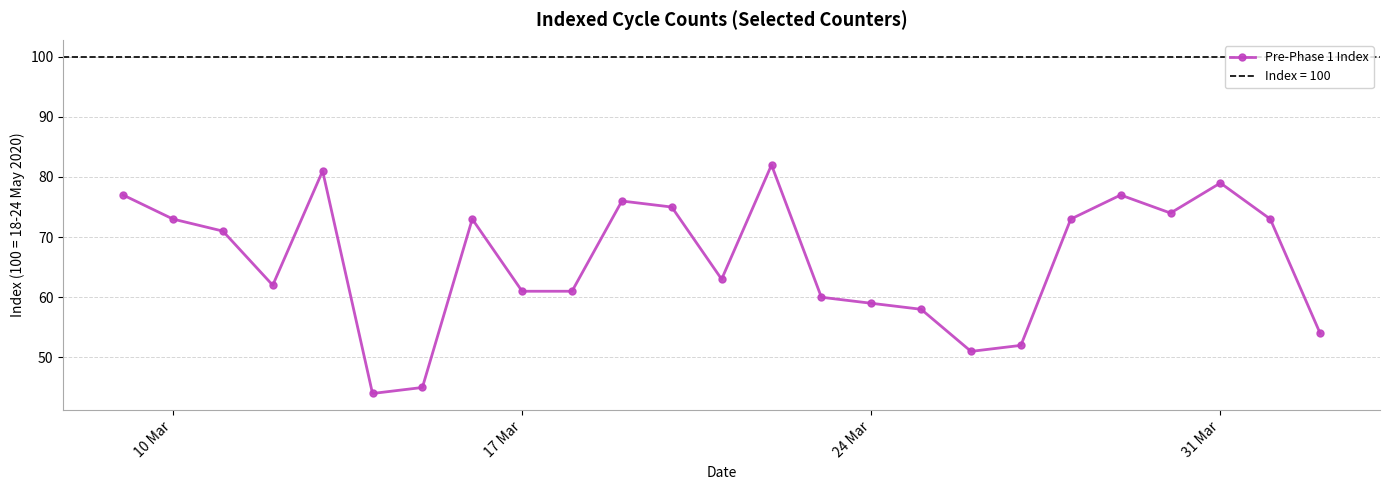

What is the difference between the second highest and minimum values?

37